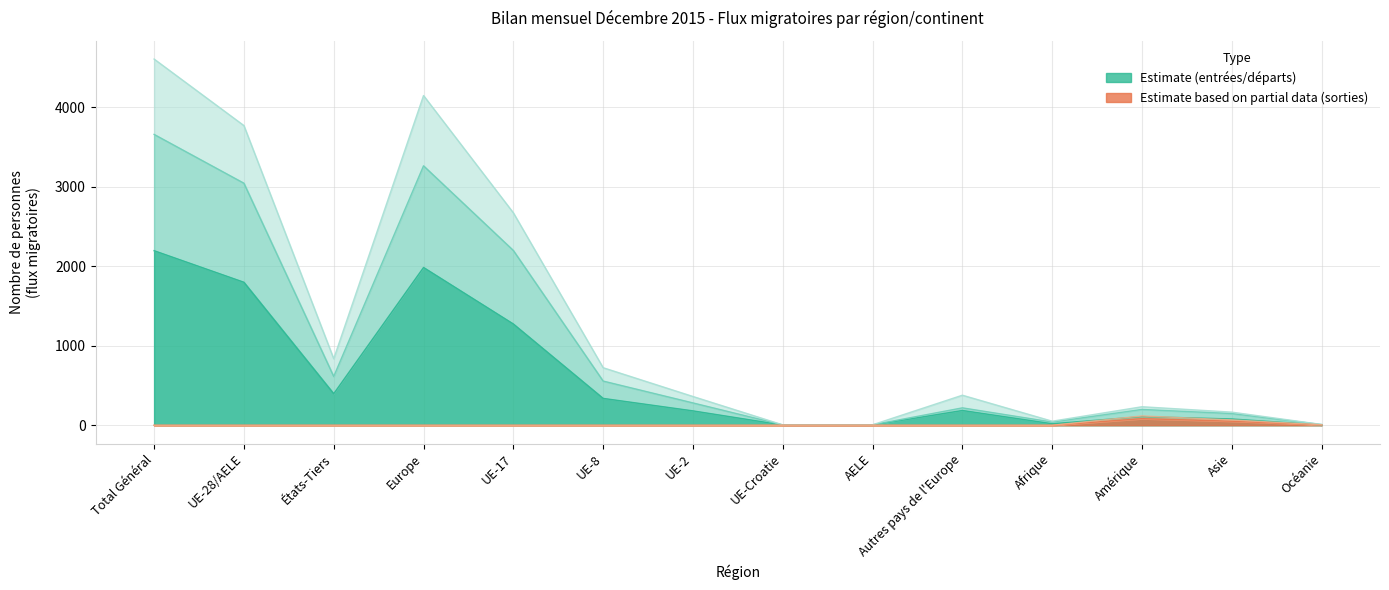

Which category has the lowest value across all series?

UE-Croatie